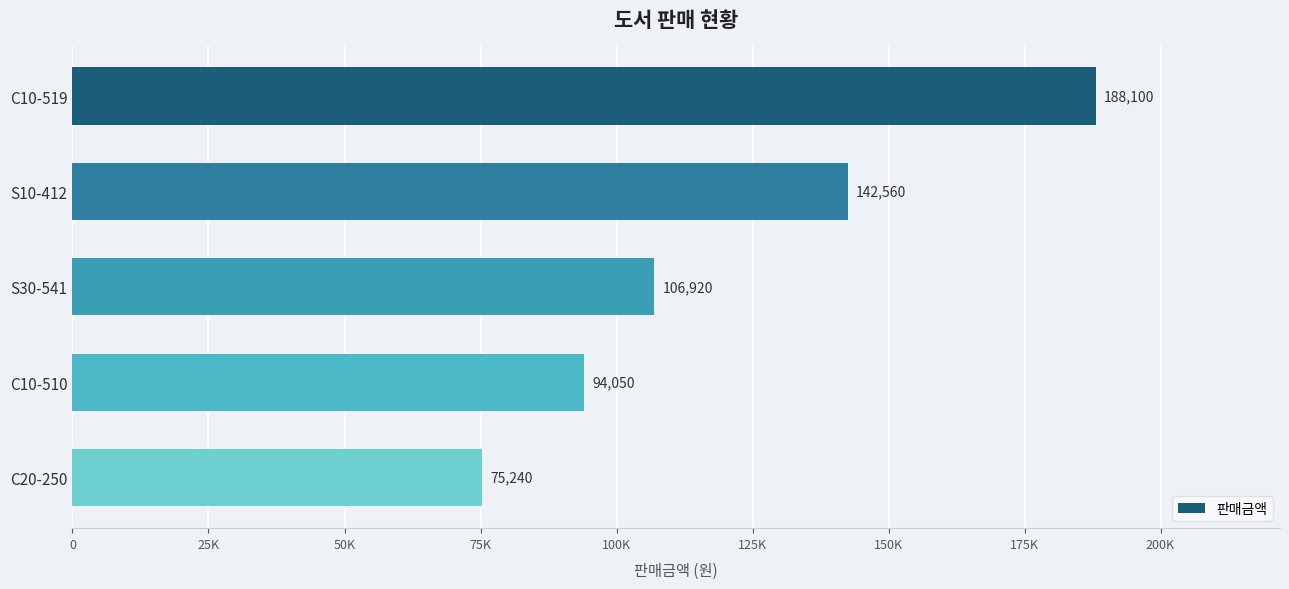

Rank the categories by value from lowest to highest.

C20-250, C10-510, S30-541, S10-412, C10-519